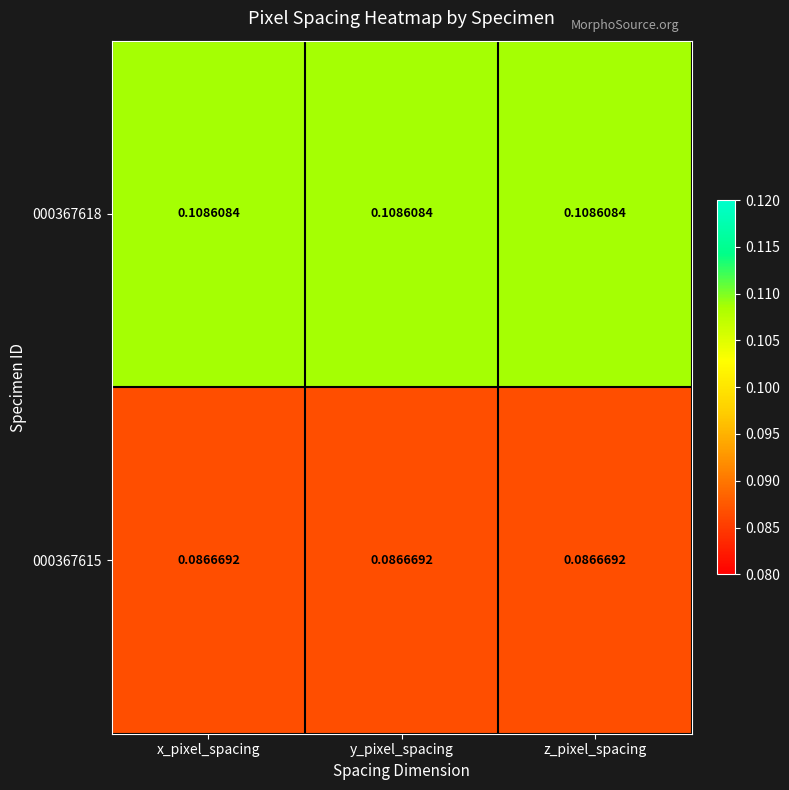

Is the value of 000367618 at x_pixel_spacing greater than the value of 000367615 at z_pixel_spacing?

Yes